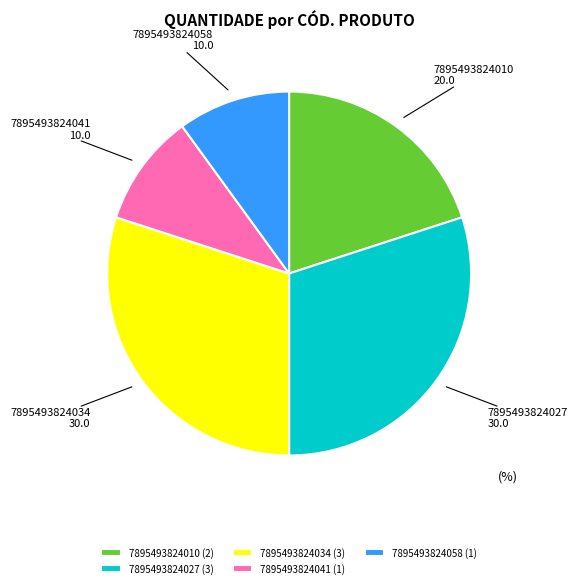

Which has a higher value, 7895493824010 or 7895493824034?

7895493824034